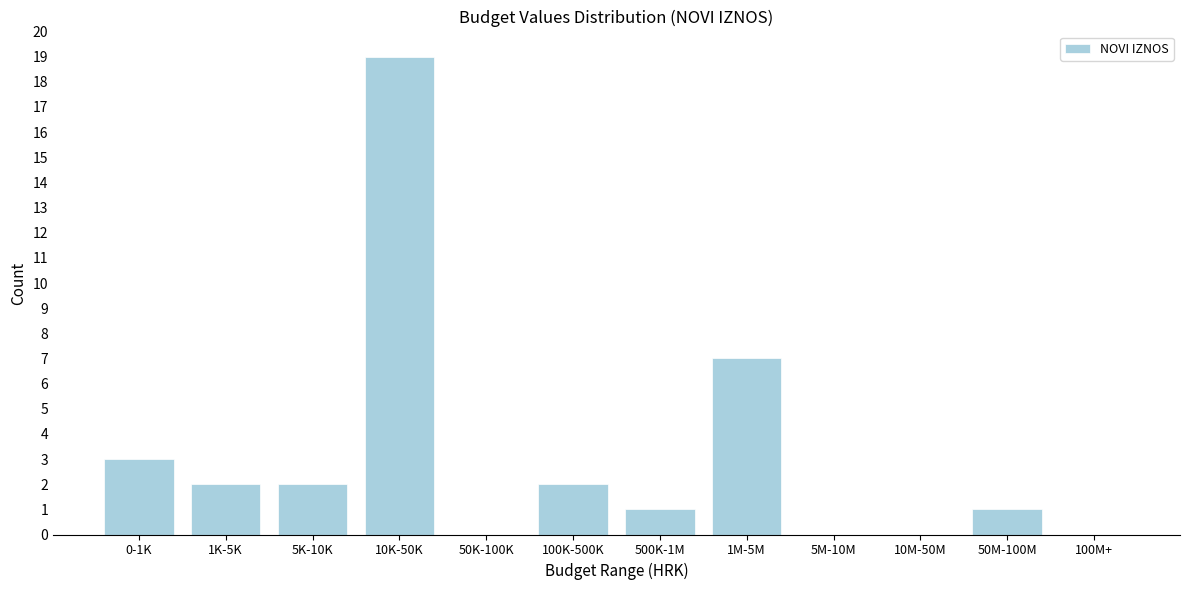

Reading right to left, list all the values displayed in this chart.

100M+=0	50M-100M=1	10M-50M=0	5M-10M=0	1M-5M=7	500K-1M=1	100K-500K=2	50K-100K=0	10K-50K=19	5K-10K=2	1K-5K=2	0-1K=3